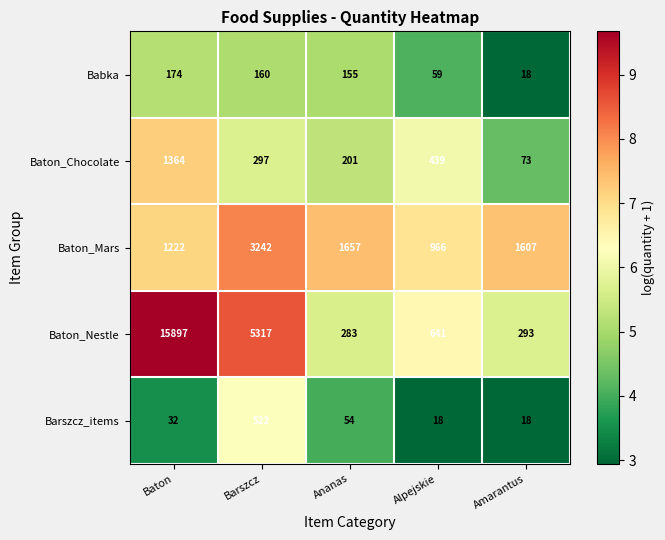

Reading right to left, list all the values displayed in this chart.

Babka: 18	59	155	160	174
Baton_Chocolate: 73	439	201	297	1364
Baton_Mars: 1607	966	1657	3242	1222
Baton_Nestle: 293	641	283	5317	15897
Barszcz_items: 18	18	54	522	32